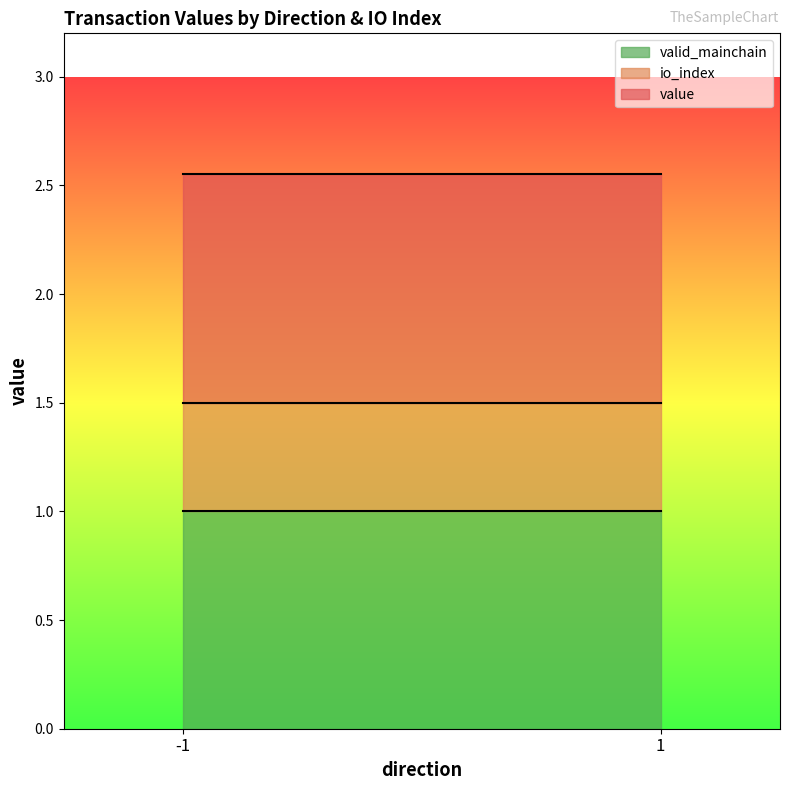

True or false: value has more than 2 points higher than both neighbors.

False